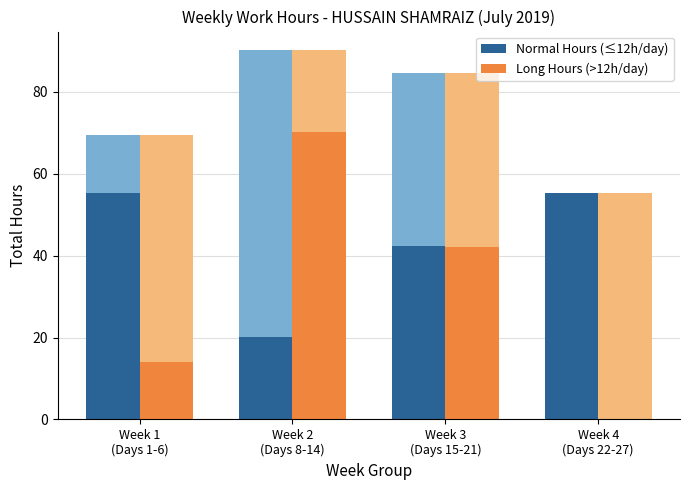

Rank the series by their maximum value, from highest to lowest.

Long Hours (>12h/day), Normal Hours (≤12h/day)